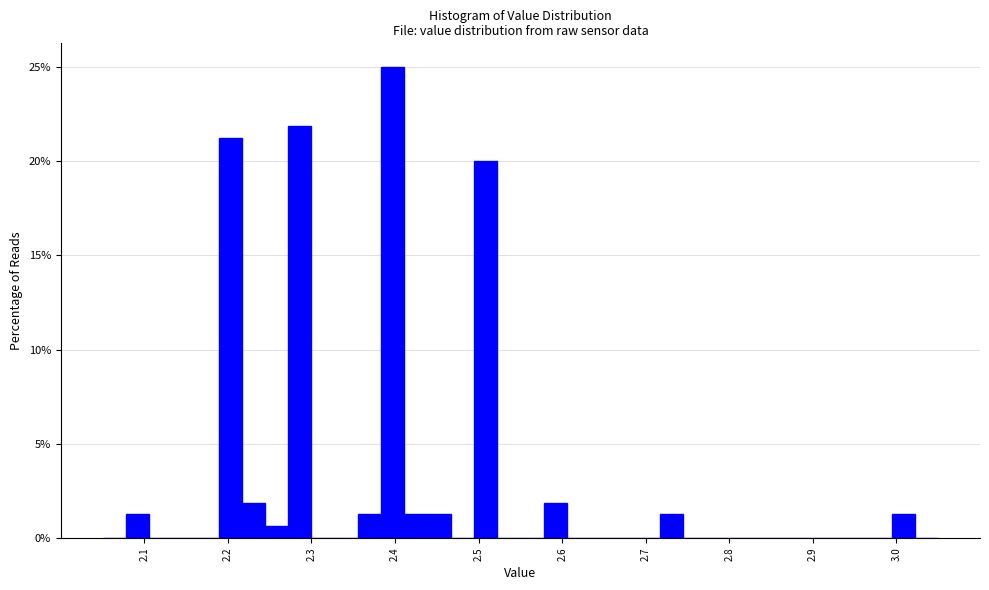

Around what value on the x-axis is the tallest bar? Give the approximate position of its centre, as read against the axis.

2.40